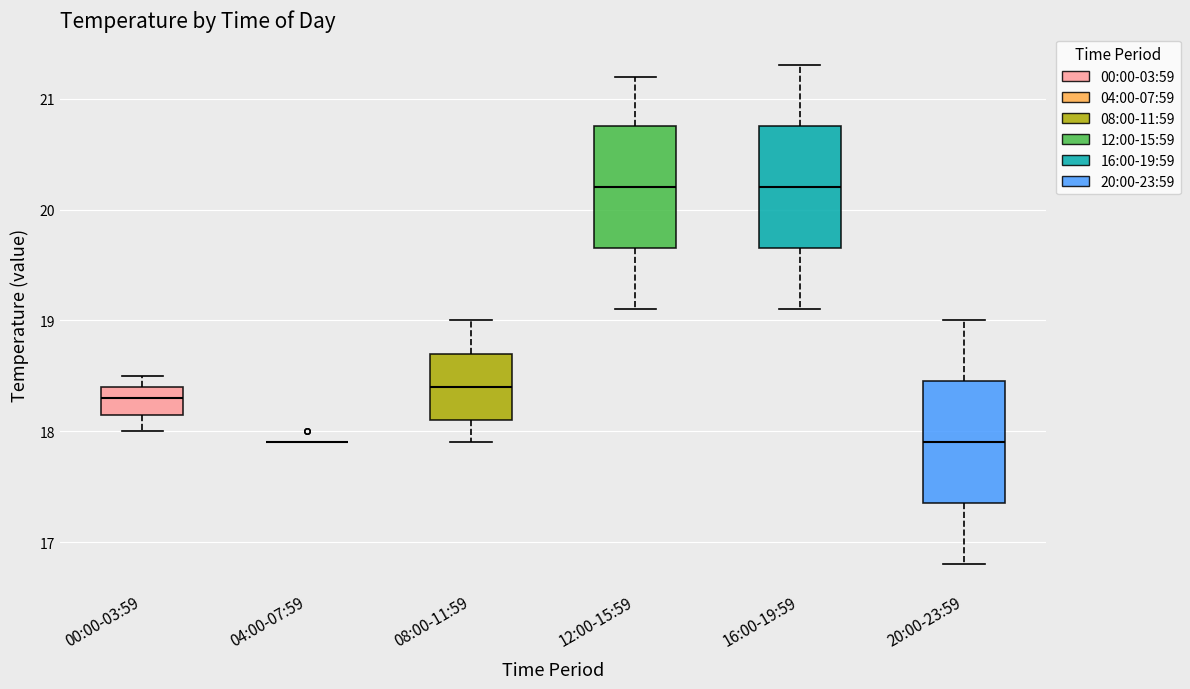

Reading left to right, read every box against the y-axis: the position of its median line, the range the box covers, and the ends of its whiskers. The values are not printed on the chart, so give them approximately, as read against the axis.

00:00-03:59: median 18.3, box 18.2 to 18.4, whiskers 18.0 to 18.5
04:00-07:59: box collapsed to a line at 17.9, whiskers 17.9 to 17.9
08:00-11:59: median 18.4, box 18.1 to 18.7, whiskers 17.9 to 19.0
12:00-15:59: median 20.2, box 19.7 to 20.8, whiskers 19.1 to 21.2
16:00-19:59: median 20.2, box 19.7 to 20.8, whiskers 19.1 to 21.3
20:00-23:59: median 17.9, box 17.4 to 18.5, whiskers 16.8 to 19.0